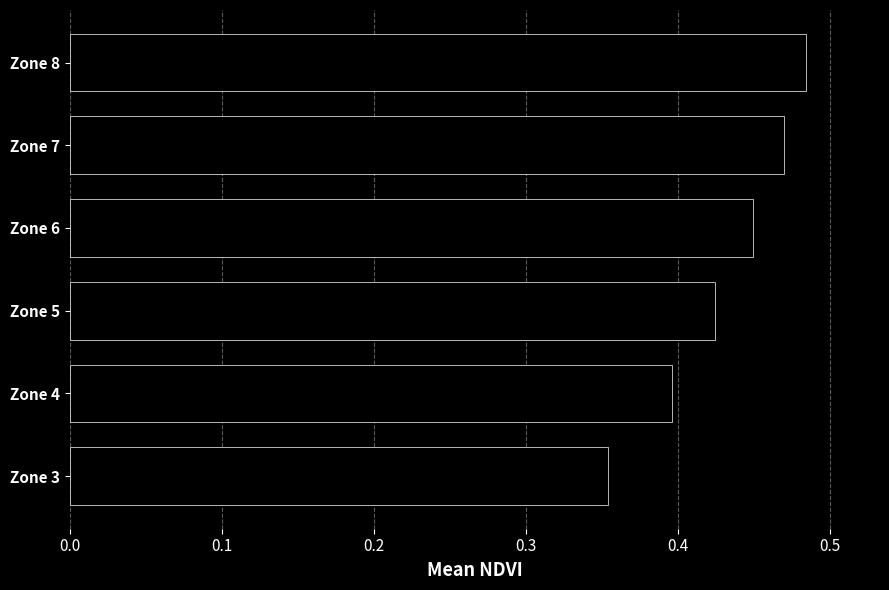

What is the difference between the maximum and second lowest values?

0.1